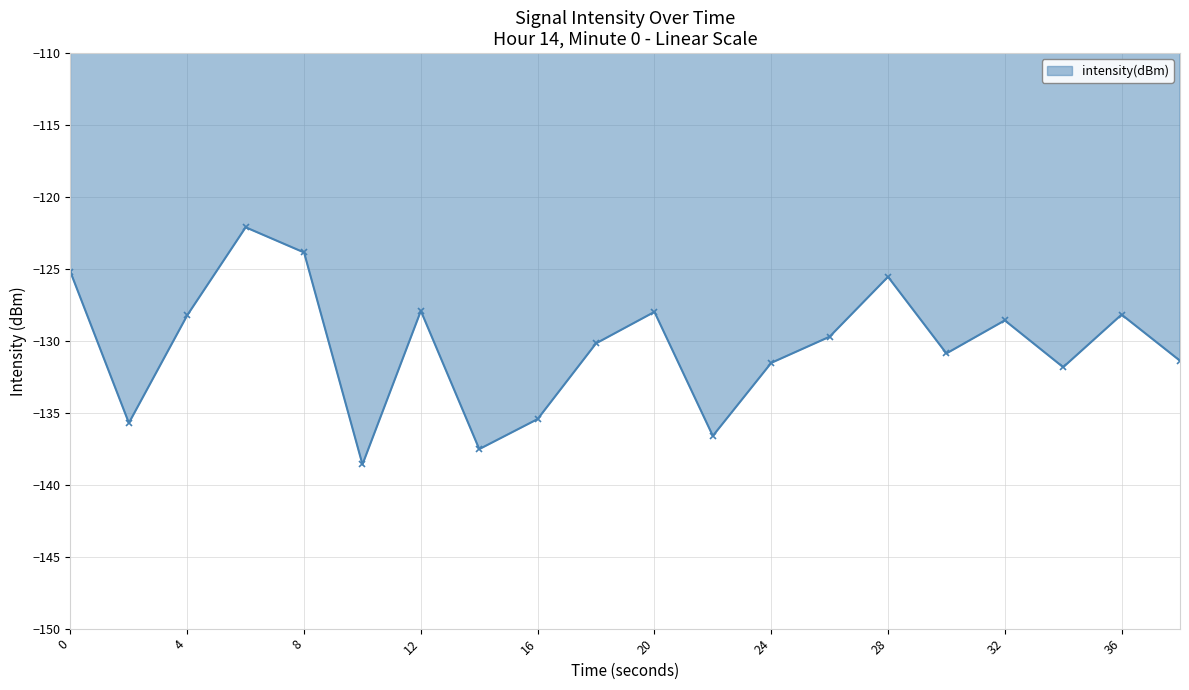

What is the minimum value shown in the chart?

-138.6